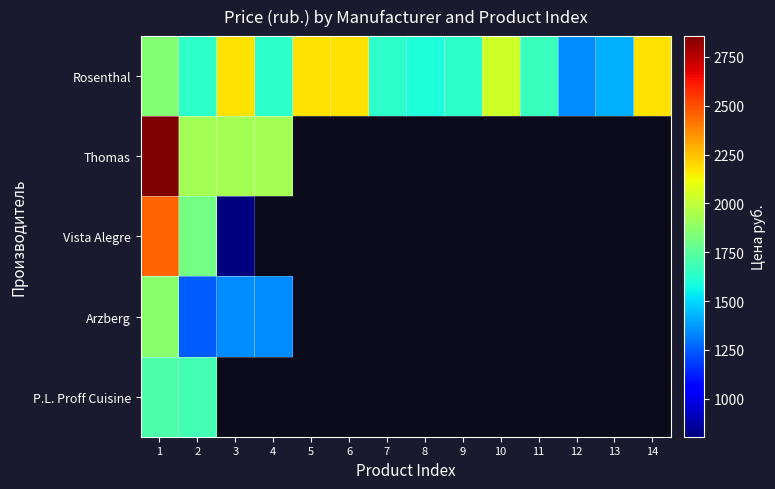

Is the value of Vista Alegre at 5 greater than the value of Thomas at 3?

No